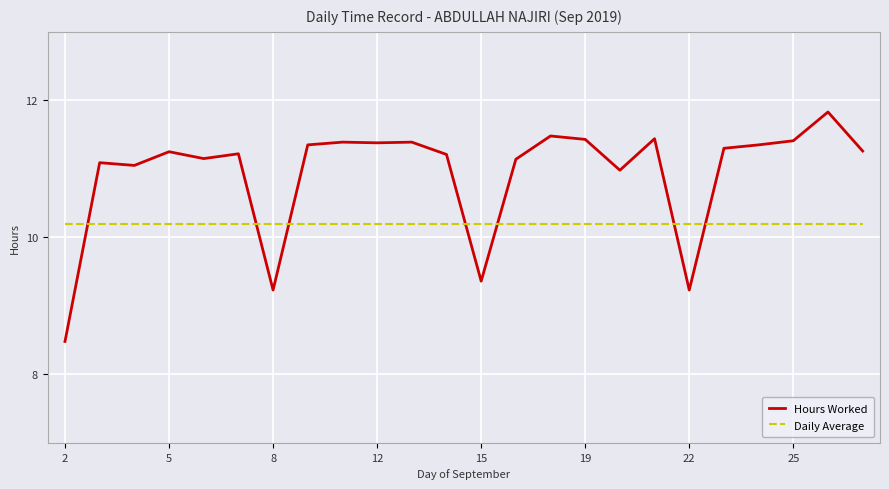

Which series has the widest spread of values?

Hours Worked